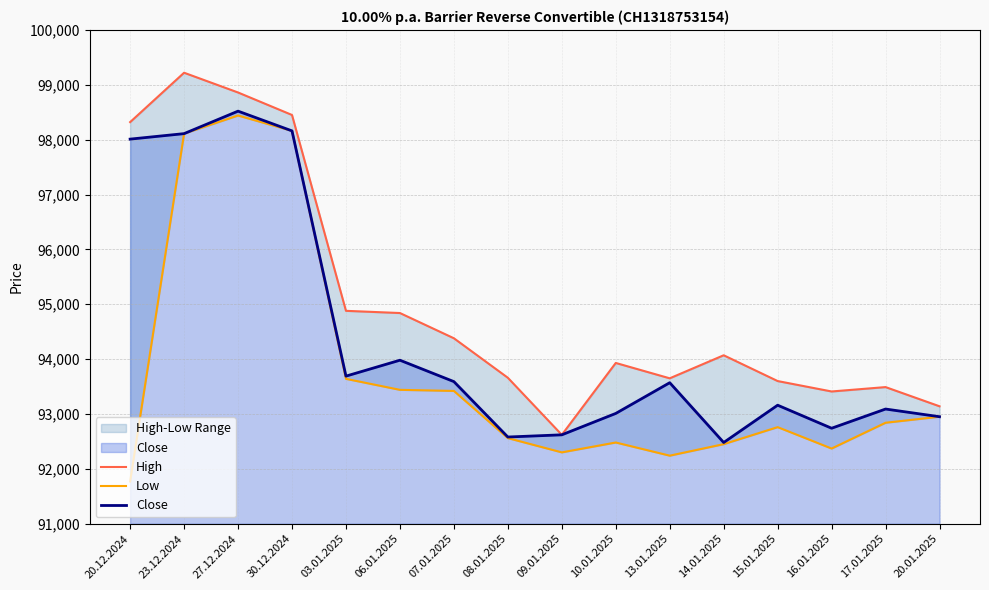

How many values in the Close series exceed 93570?

7